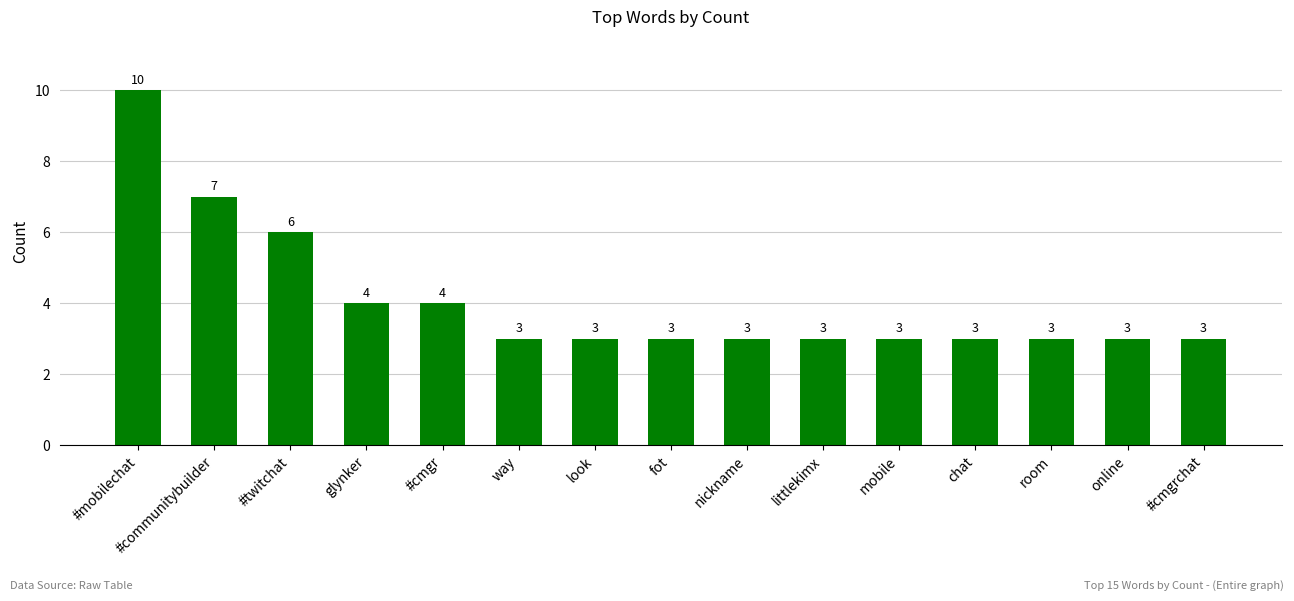

How many categories are shown in the chart?

15